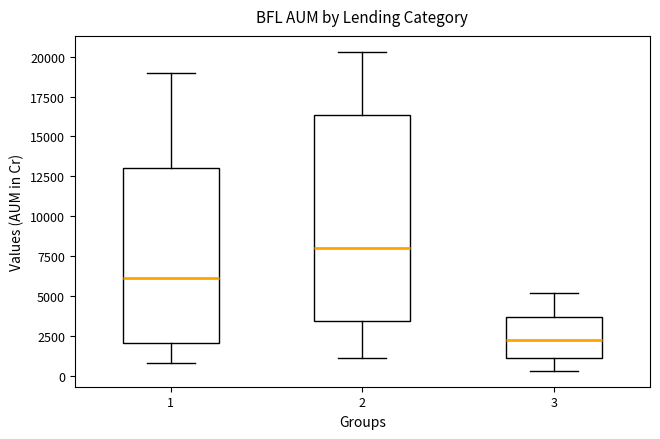

Which box has the lowest median line?

3